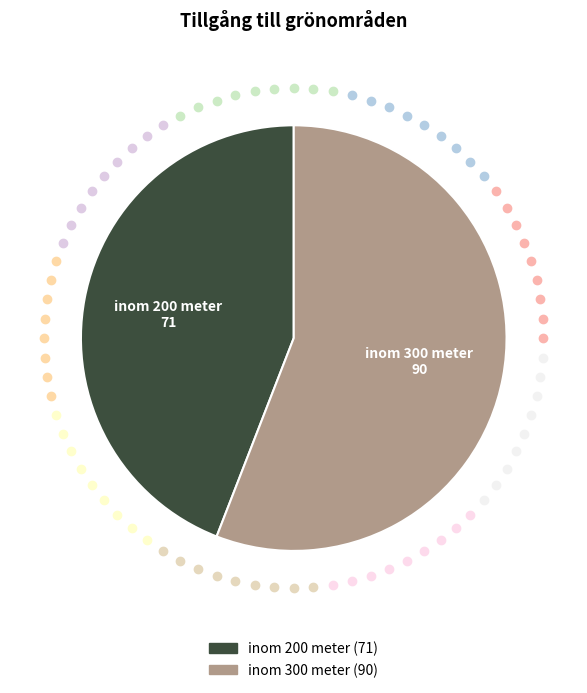

How many slices are in this pie chart?

2